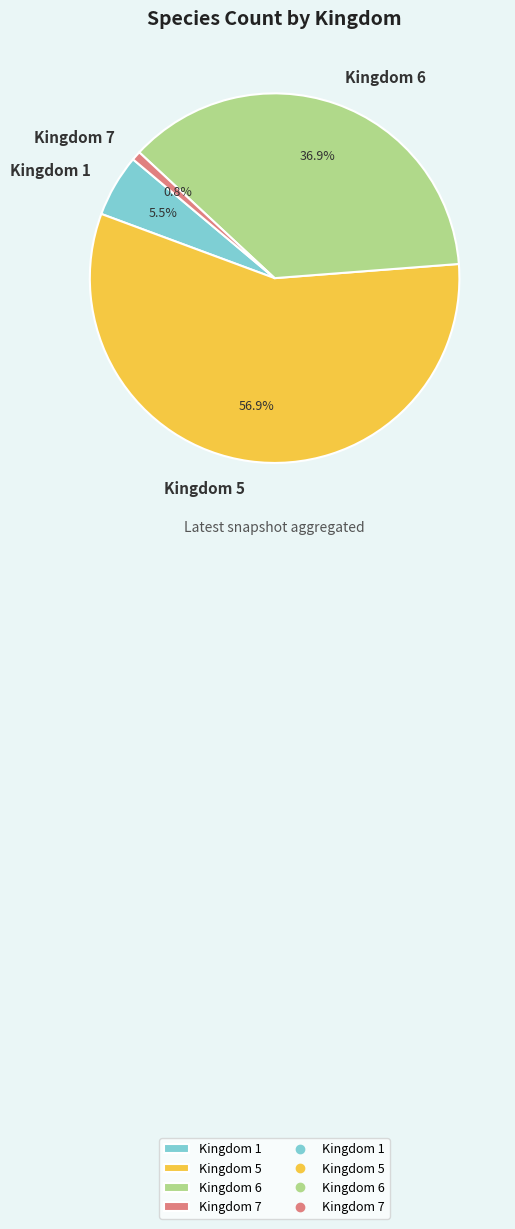

Which has a higher value, Kingdom 6 or Kingdom 5?

Kingdom 5